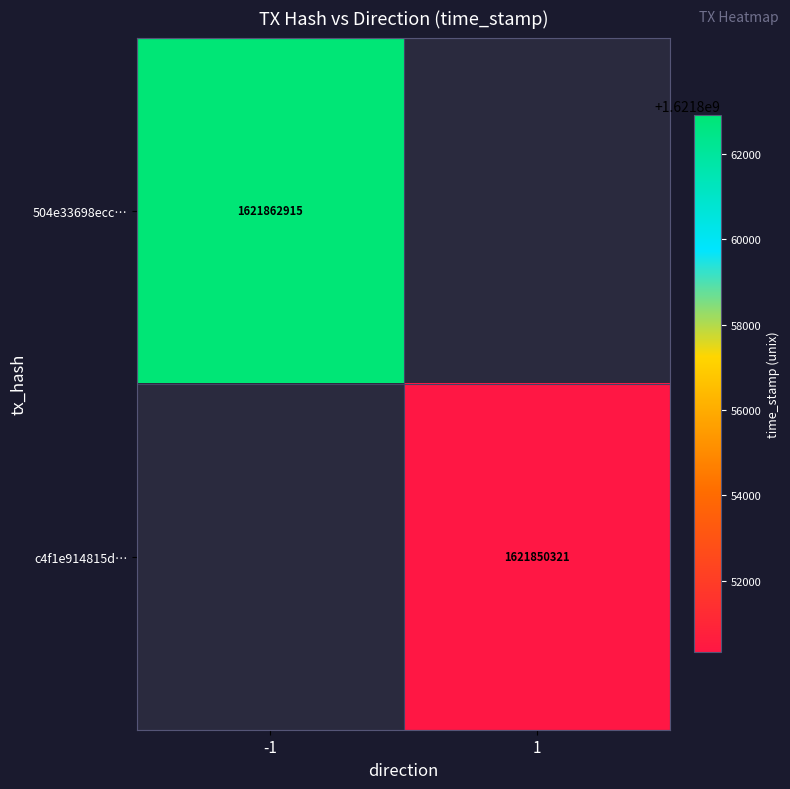

At which category does the chart reach its peak across all series?

-1